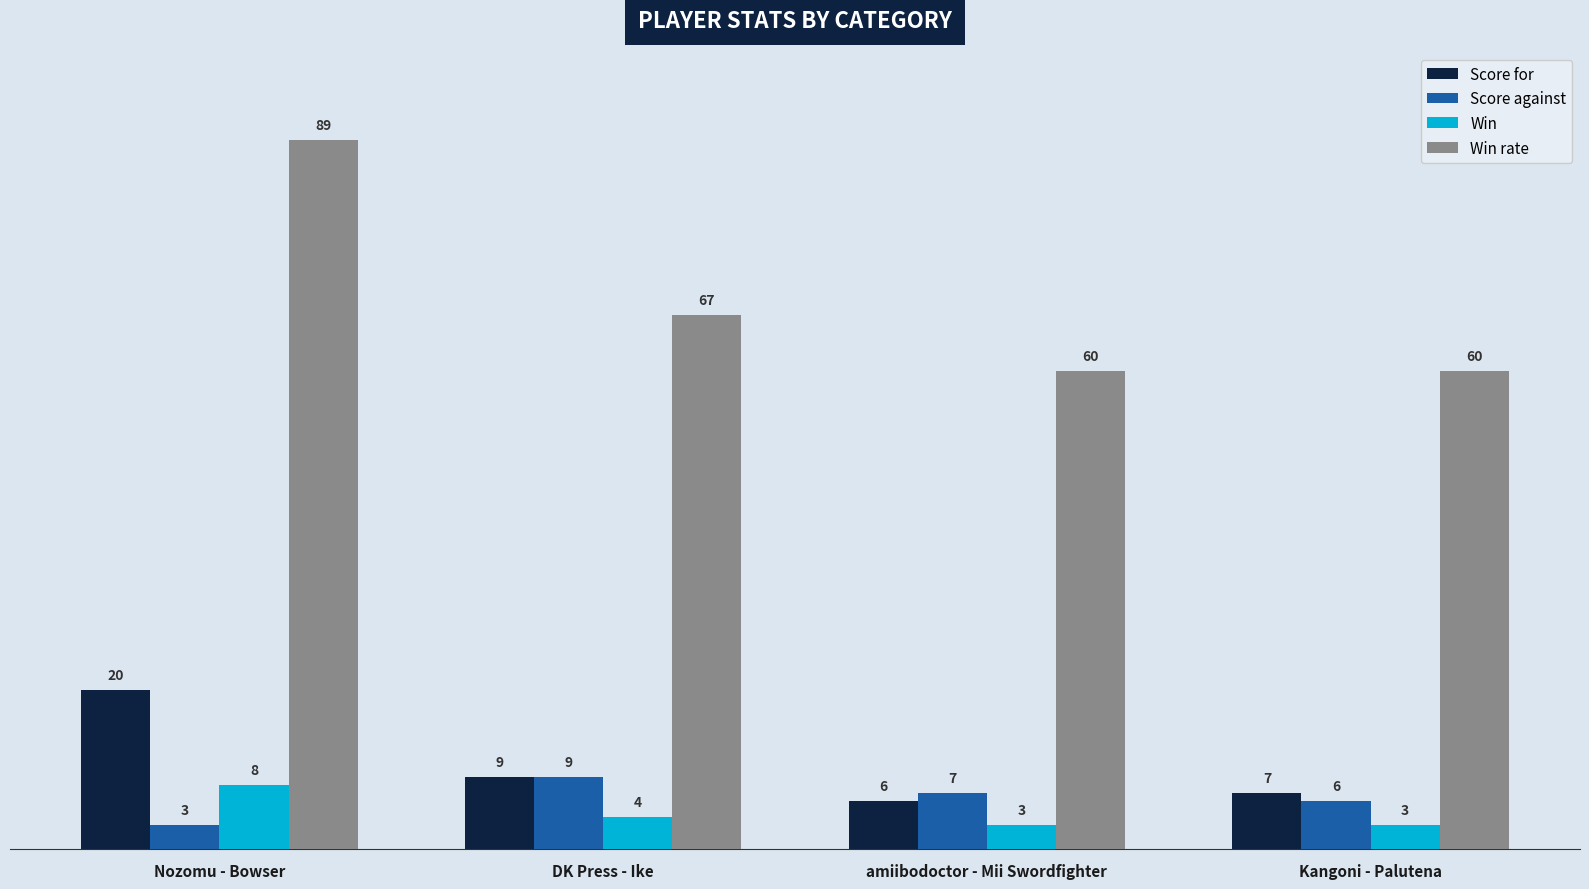

What is the value of the Score against bar at the 4th from the left?

6